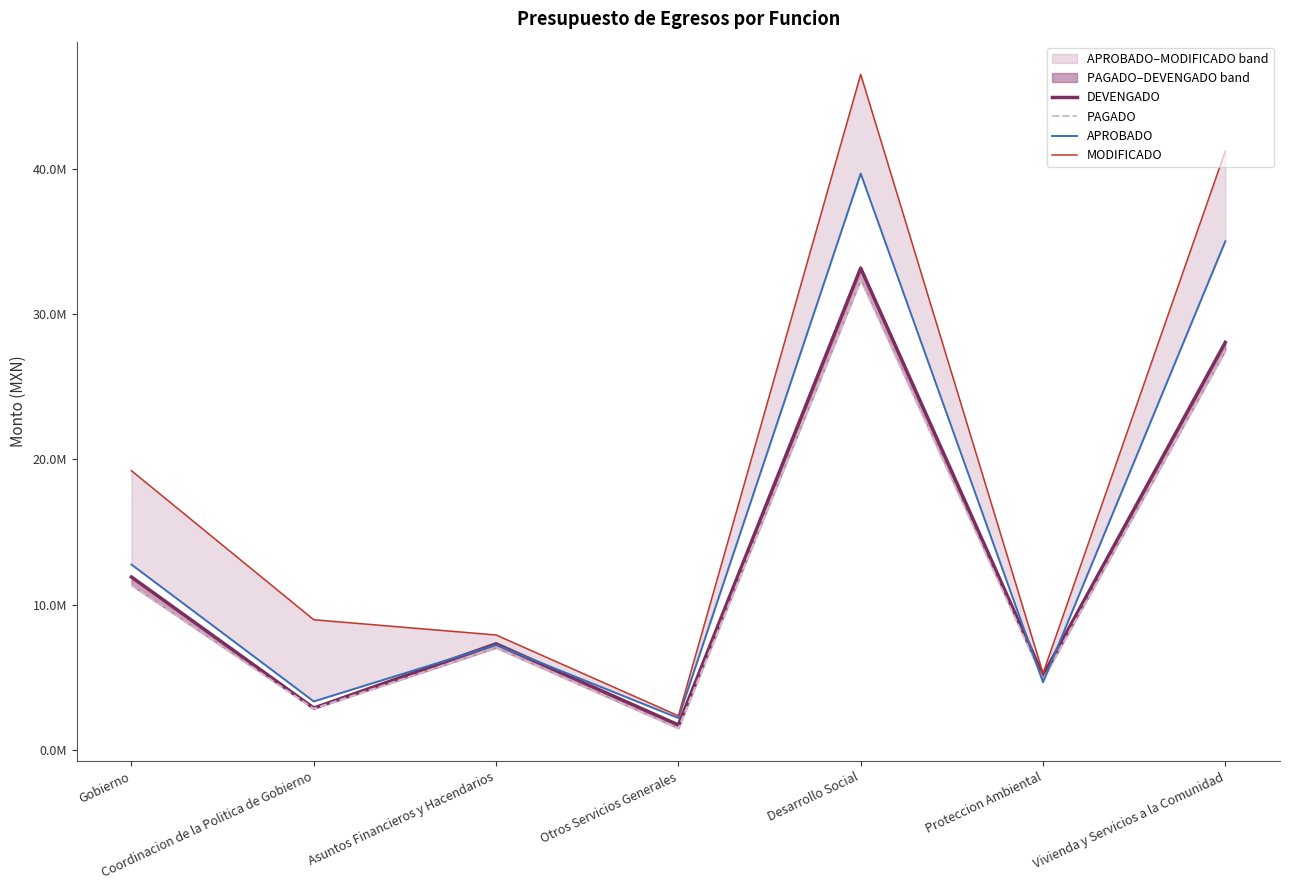

The value of MODIFICADO at Coordinacion de la Politica de Gobierno is 8962301.1. True or false?

True